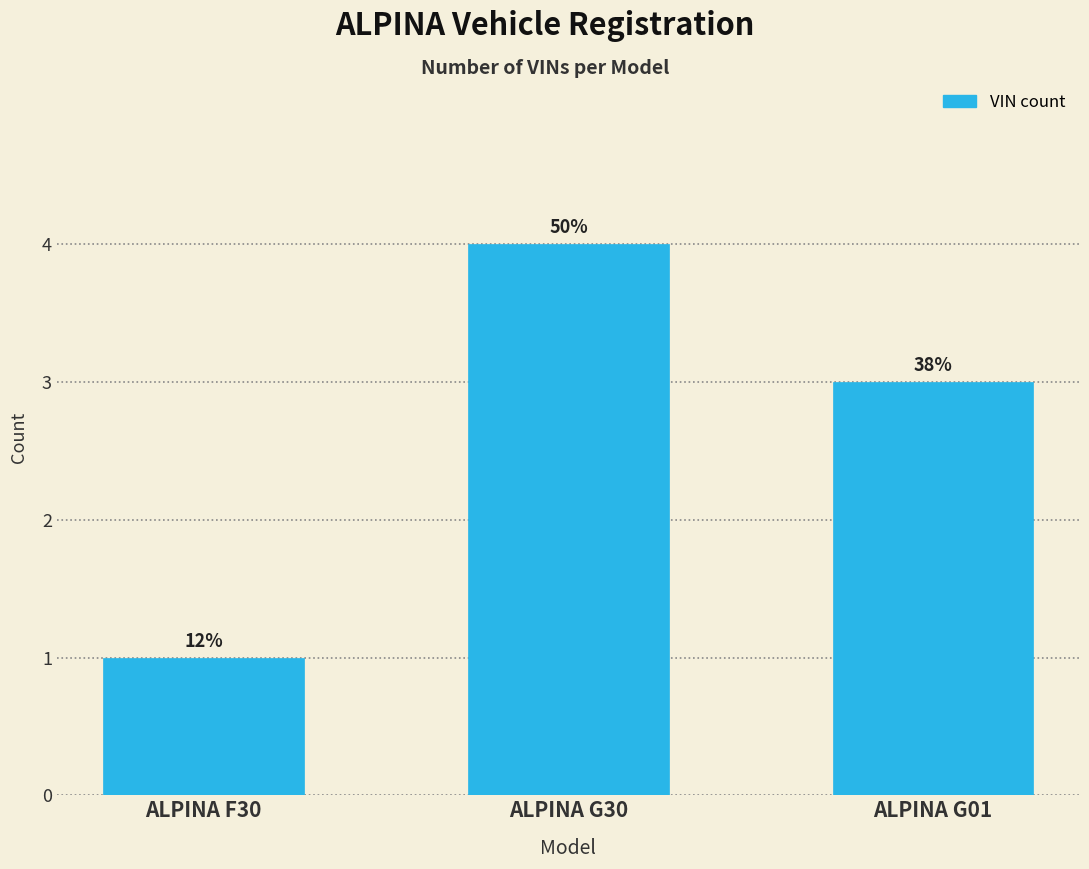

Does the chart contain any negative values?

No